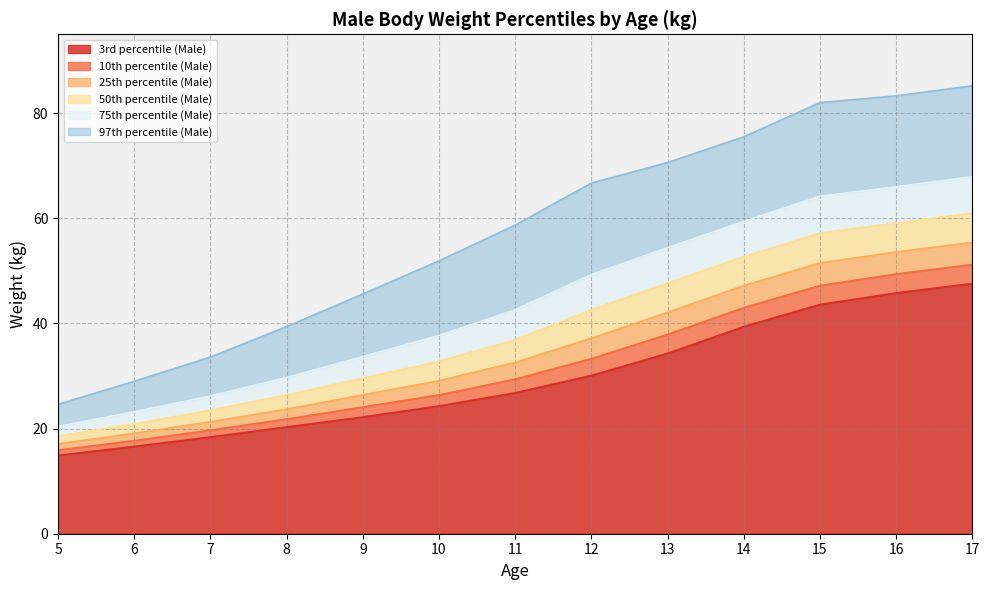

Reading left to right, extract all data points from this chart.

3rd percentile (Male): 5=14.9	6=16.6	7=18.4	8=20.3	9=22.2	10=24.3	11=26.8	12=30.1	13=34.3	14=39.4	15=43.6	16=45.8	17=47.6
10th percentile (Male): 5=15.9	6=17.7	7=19.7	8=21.8	9=24.1	10=26.4	11=29.4	12=33.3	13=37.9	14=43.0	15=47.2	16=49.4	17=51.2
25th percentile (Male): 5=17.1	6=19.1	7=21.3	8=23.7	9=26.4	10=29.1	11=32.6	12=37.2	13=42.1	14=47.2	15=51.5	16=53.6	17=55.4
50th percentile (Male): 5=18.6	6=20.9	7=23.5	8=26.4	9=29.6	10=32.8	11=36.9	12=42.6	13=47.7	14=52.7	15=57.2	16=59.1	17=61.0
75th percentile (Male): 5=20.4	6=23.2	7=26.2	8=29.7	9=33.7	10=37.7	11=42.6	12=49.3	13=54.4	14=59.4	15=64.2	16=66.0	17=67.9
97th percentile (Male): 5=24.6	6=29.0	7=33.6	8=39.4	9=45.6	10=51.9	11=58.7	12=66.7	13=70.6	14=75.5	15=82.0	16=83.3	17=85.2